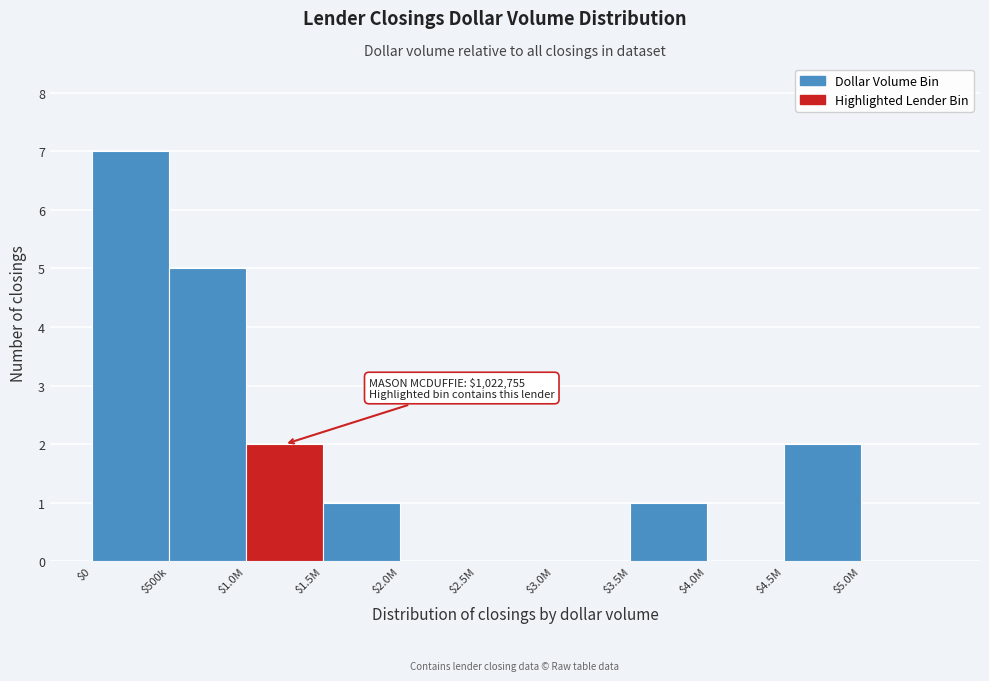

What is the maximum value shown in the chart?

7